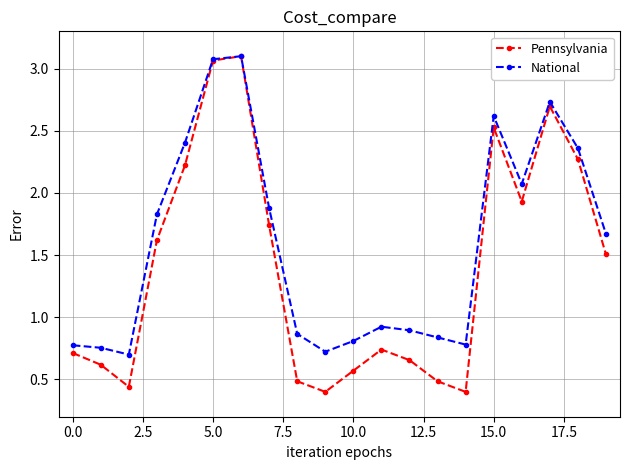

True or false: National has more than 2 points higher than both neighbors.

True